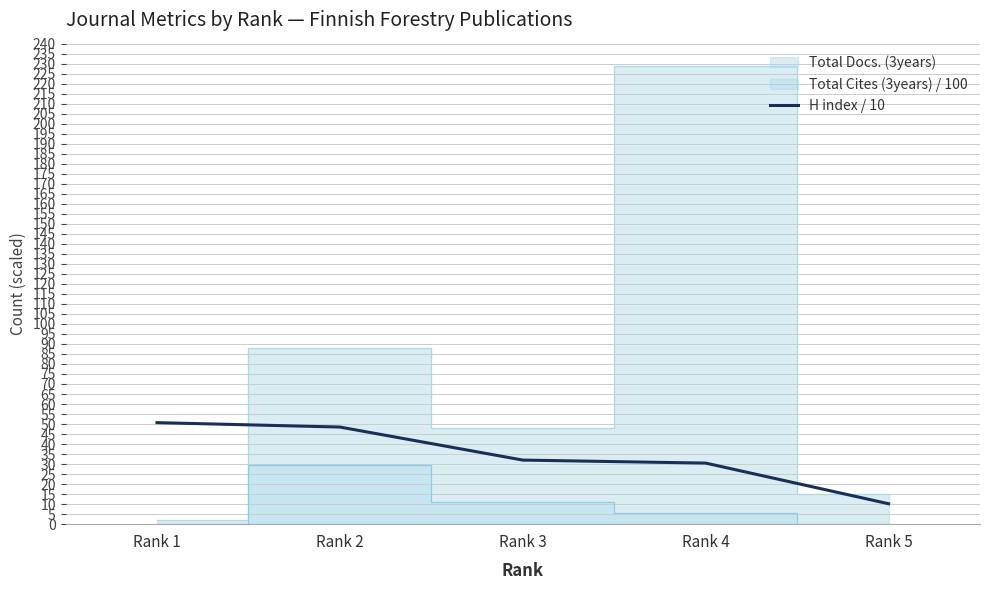

Is it true that the value at Rank 4 is 39.9?

False